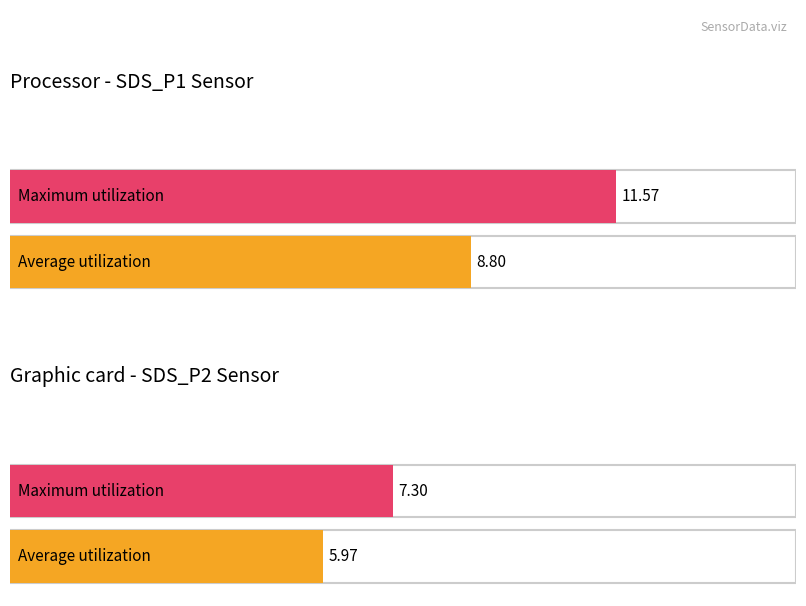

What are all the series names shown in the legend?

Average utilization, Maximum utilization